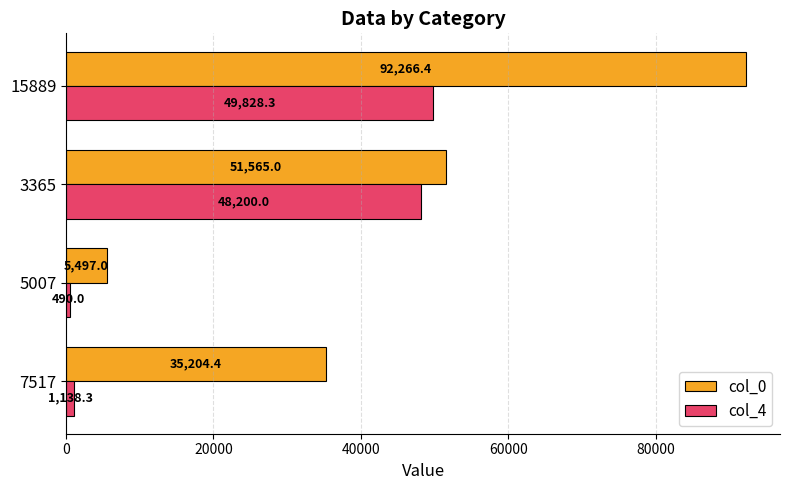

At which label does col_0 reach its minimum?

5007